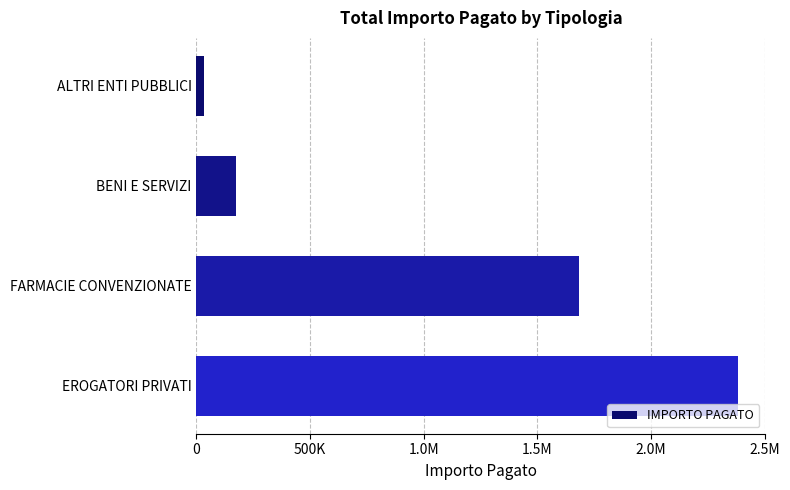

Are the bars horizontal?

Yes